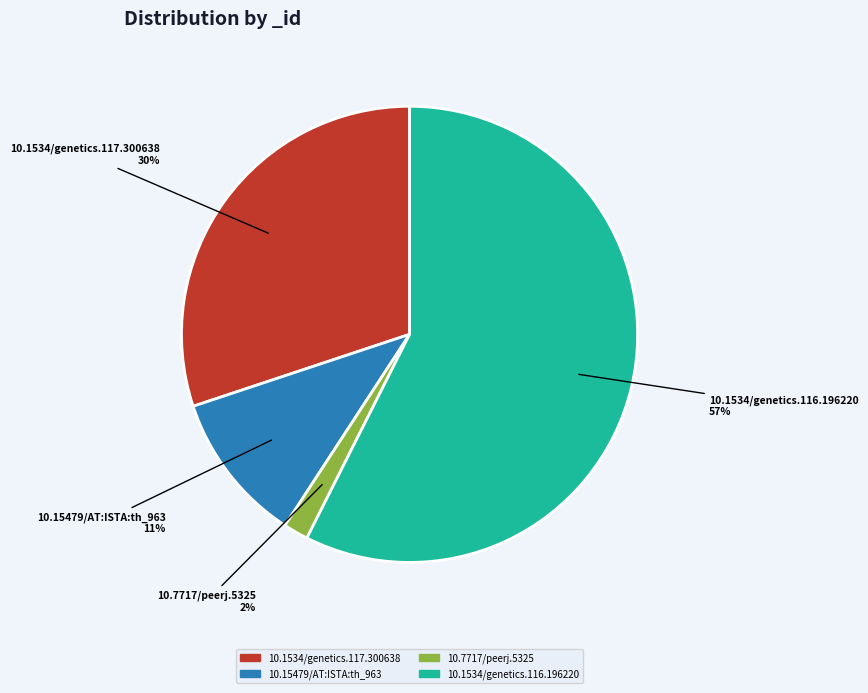

Combined, do 10.1534/genetics.116.196220 and 10.15479/AT:ISTA:th_963 account for over 50%?

Yes